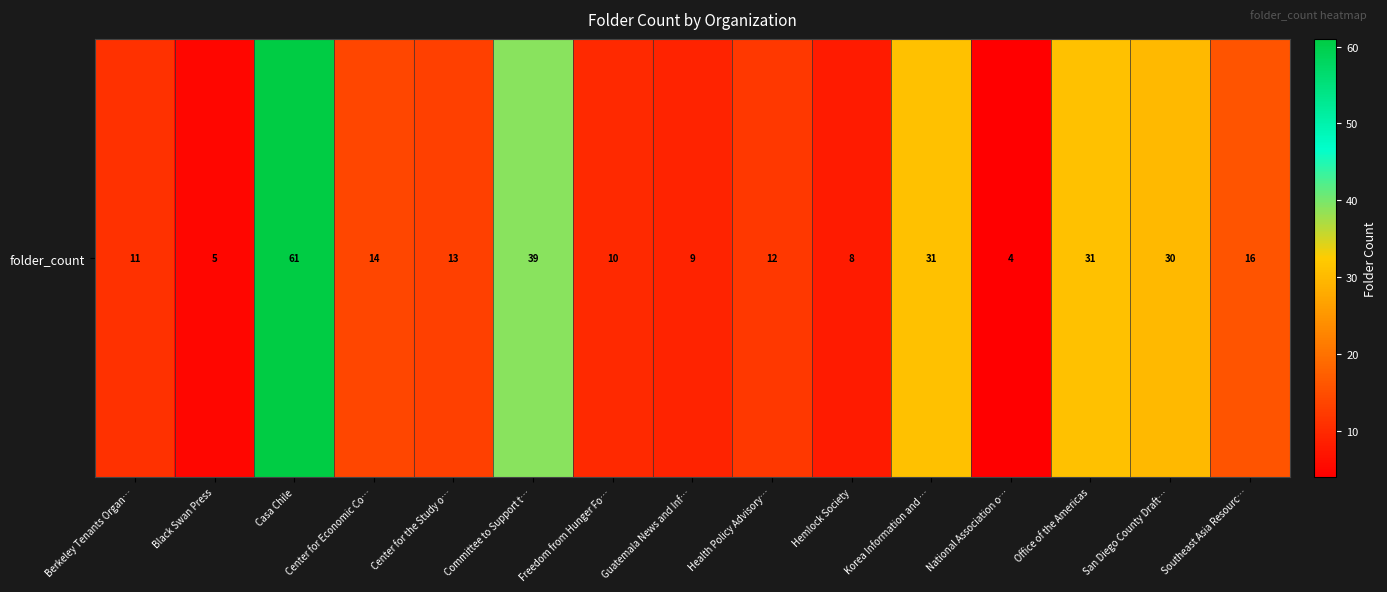

The value at Guatemala News and Inf… is 13. True or false?

False